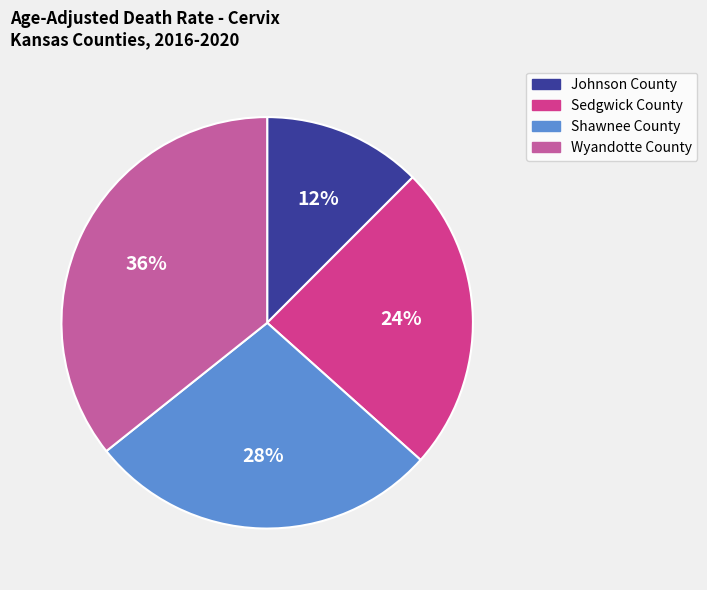

What percentage is the Shawnee County slice, to the nearest percent?

28%